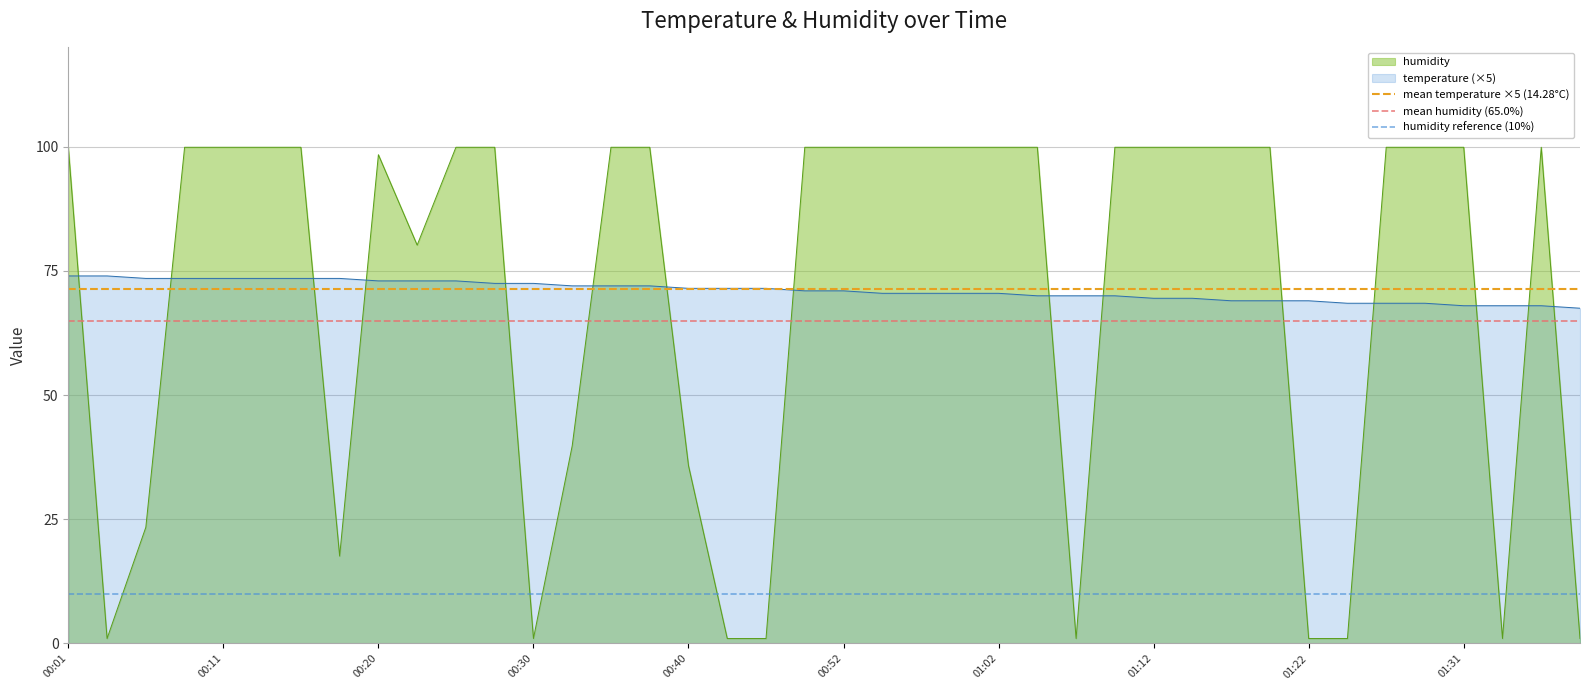

What is the highest value of the temperature (×5) series?

74.0